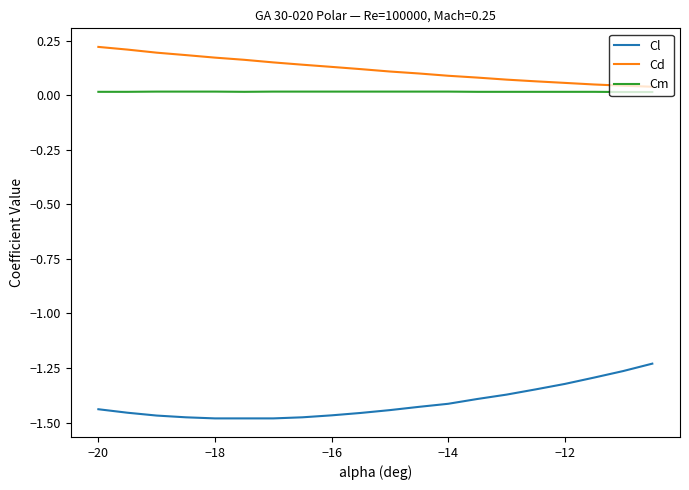

List the series in order of their peak value, lowest first.

Cl, Cm, Cd